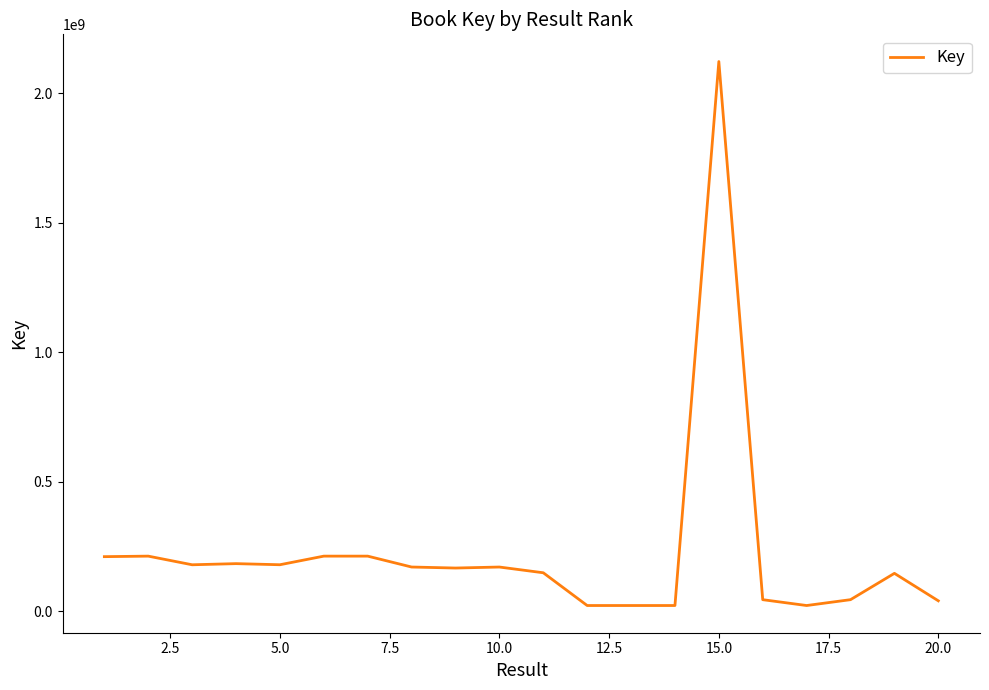

What is the difference between the maximum and minimum values?

2100464235